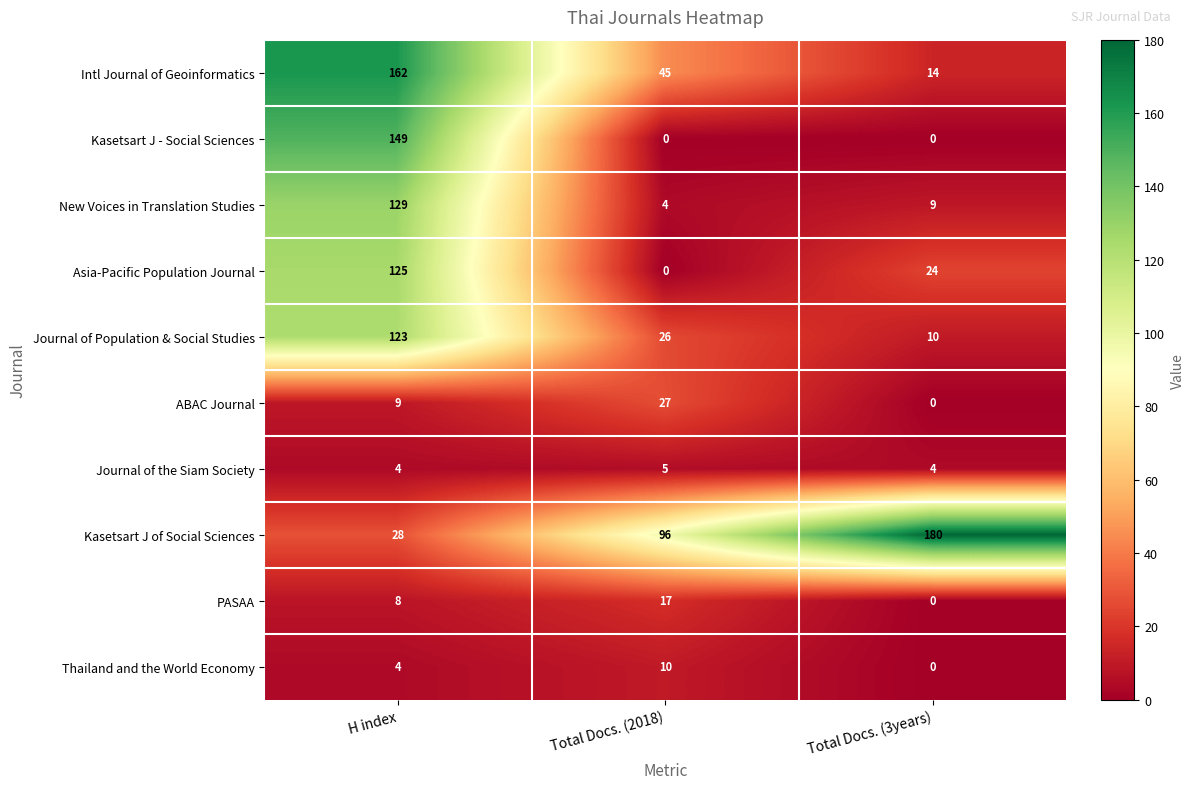

The ABAC Journal series shows 4 at H index. True or false?

False